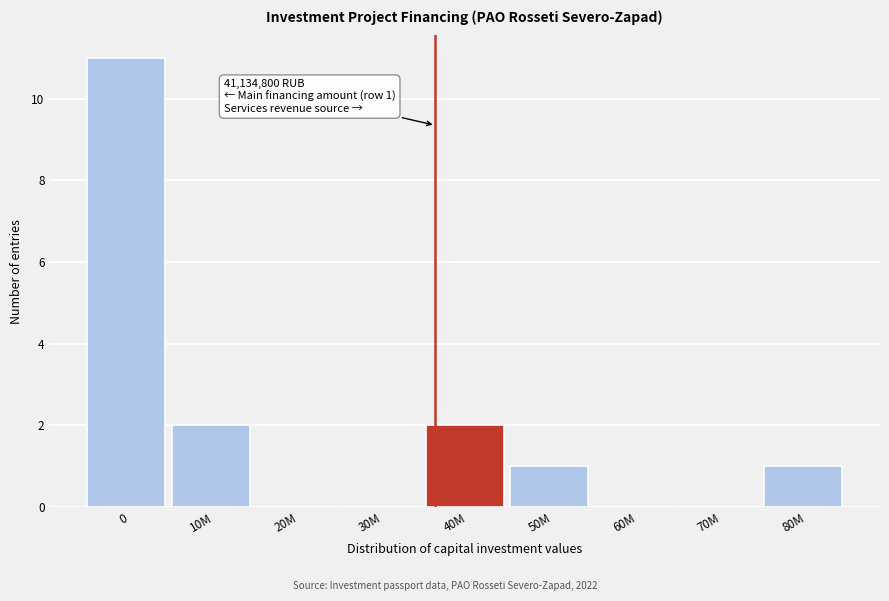

Reading left to right, list all the values displayed in this chart.

0=11	10M=2	20M=0	30M=0	40M=2	50M=1	60M=0	70M=0	80M=1